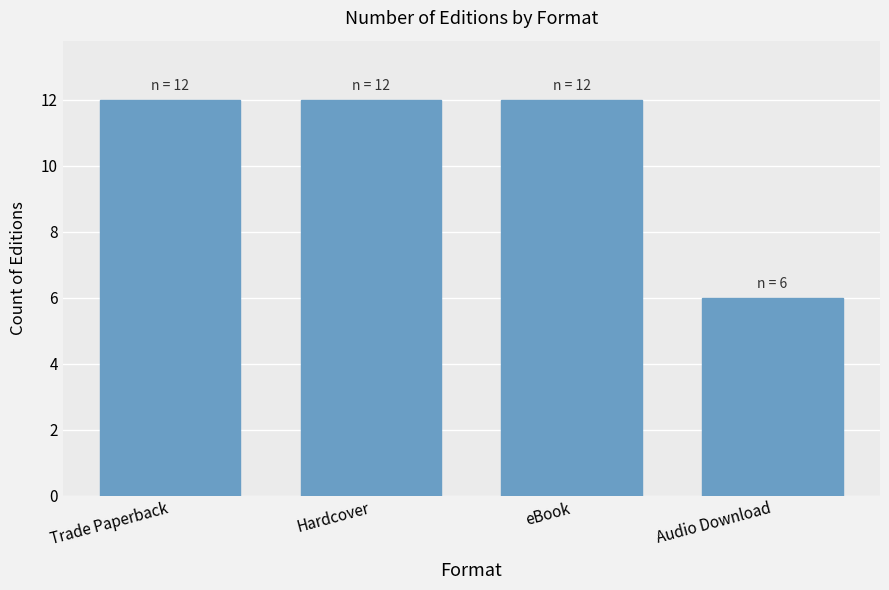

What is the minimum value shown in the chart?

6